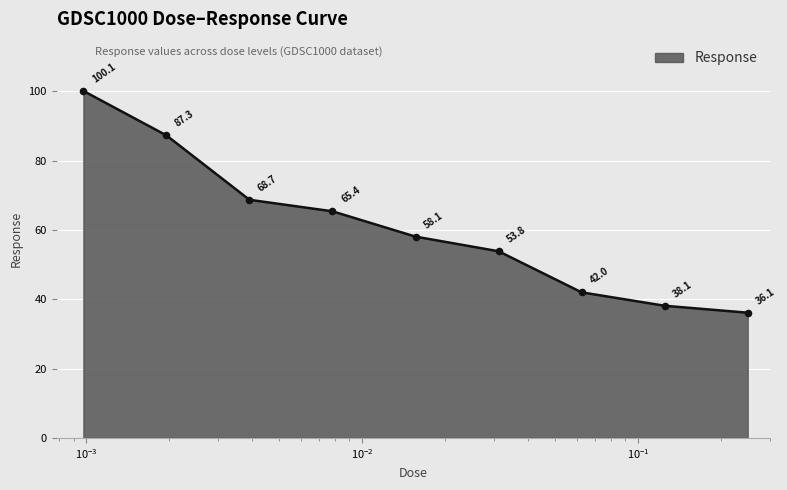

What is the greatest value displayed?

100.1